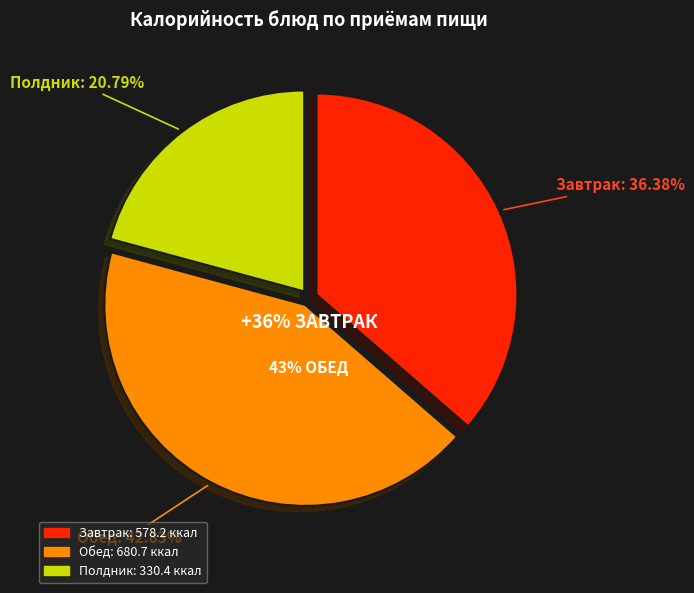

Is there any slice that represents more than half of the pie?

No